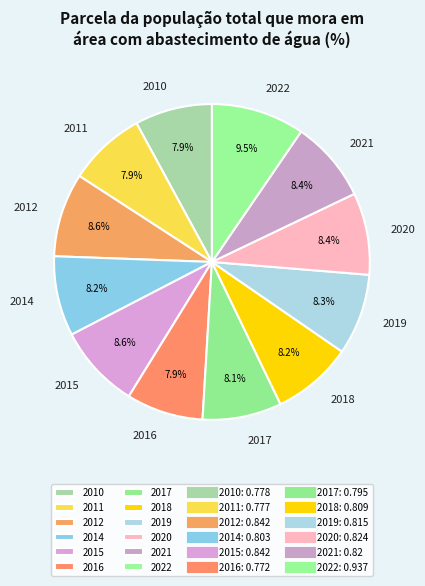

What percentage is the 2014 slice, to the nearest percent?

8%